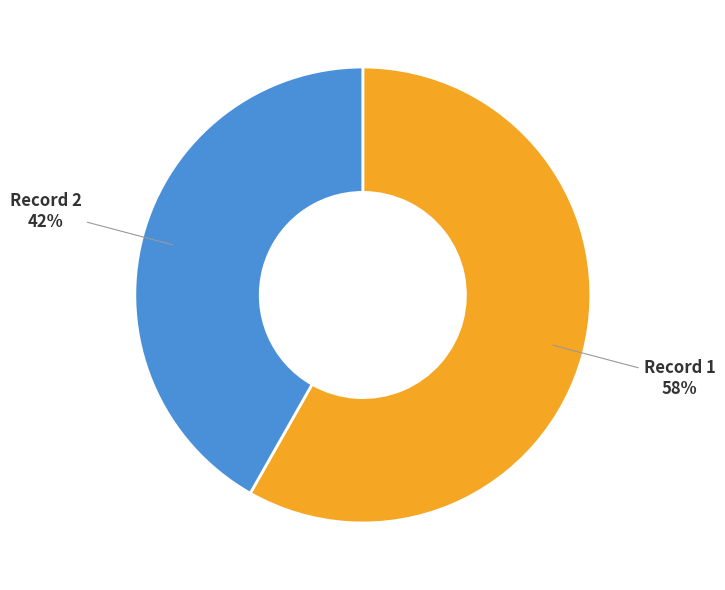

Rank the categories by value from lowest to highest.

Record 2, Record 1